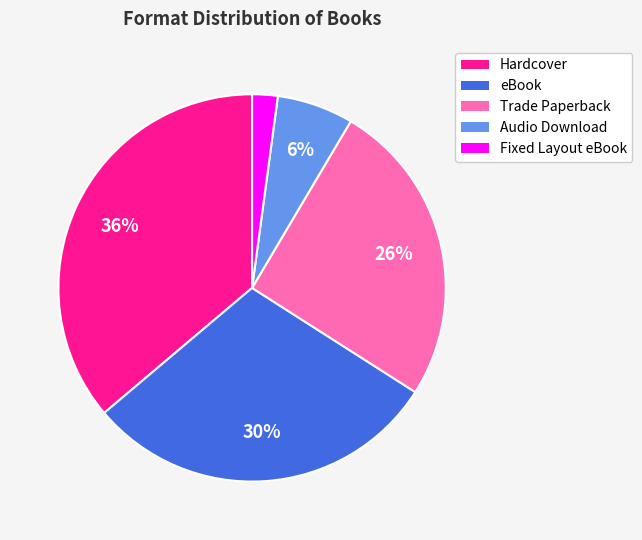

Between eBook and Hardcover, which is larger?

Hardcover